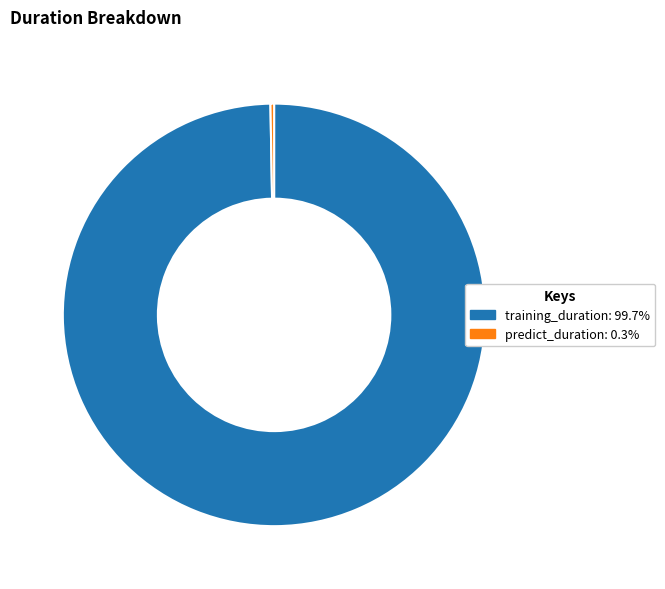

Which slice is the largest?

training_duration